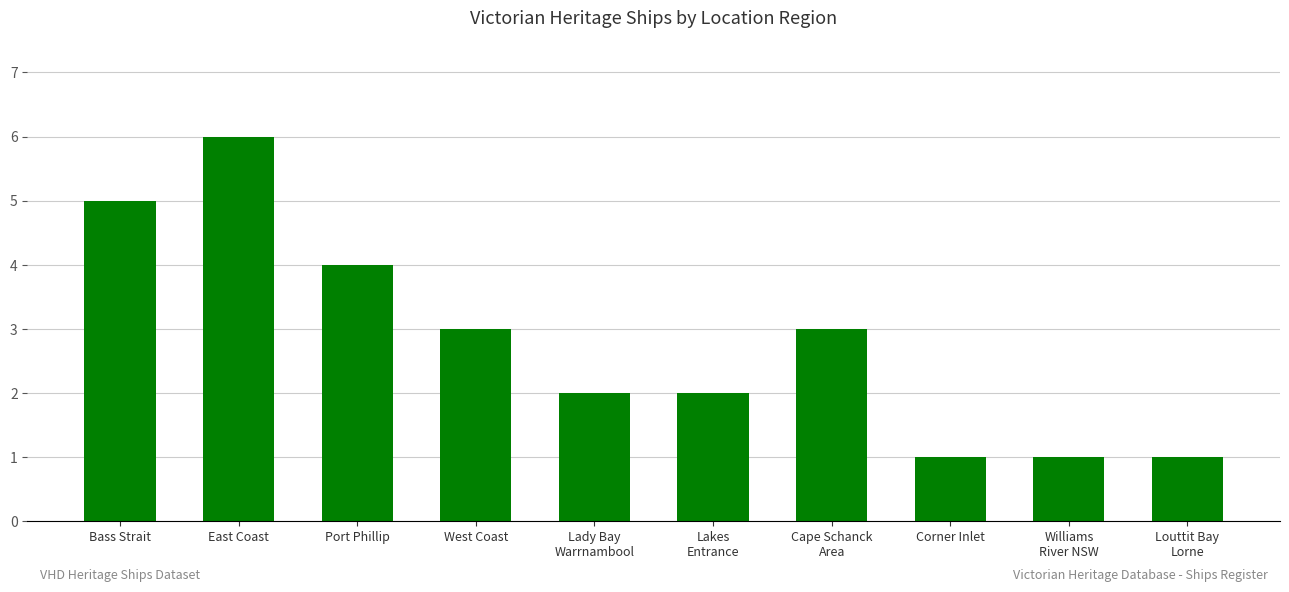

What is the label of the 6th bar from the left?

Lakes
Entrance